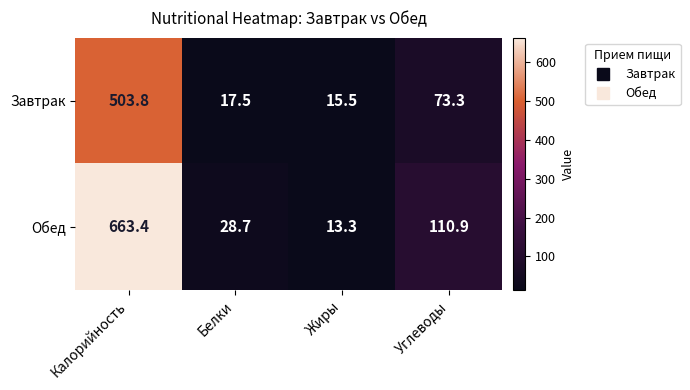

At which label is Обед closest to 338?

Углеводы